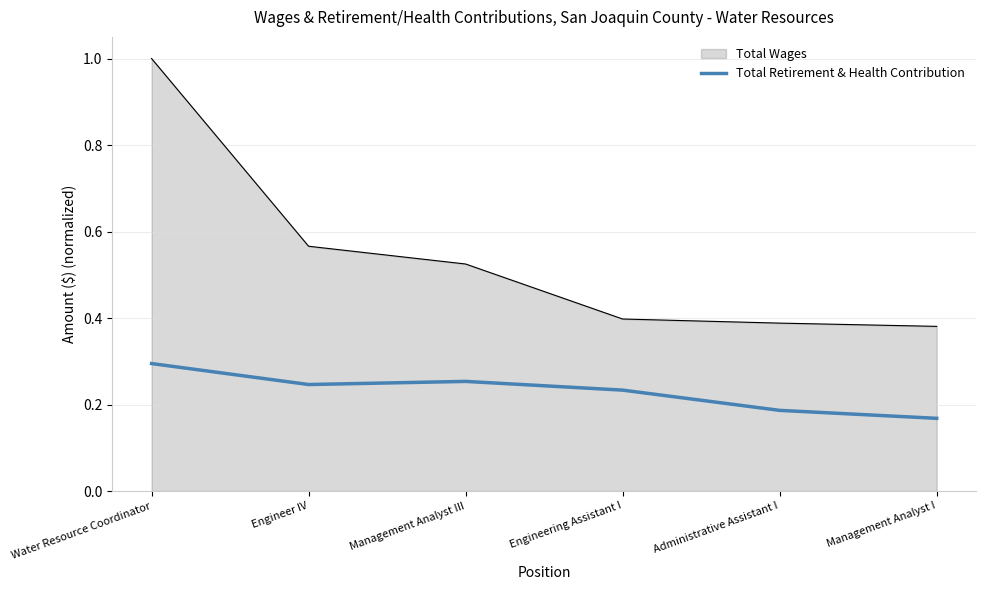

What position from the left is Management Analyst I?

6